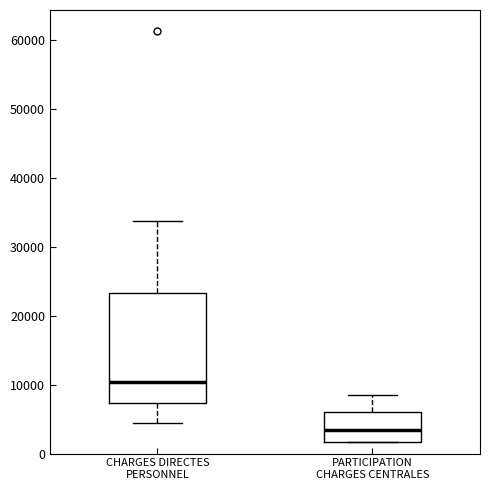

Which box is the tallest, from its lower edge to its upper edge?

CHARGES DIRECTES PERSONNEL